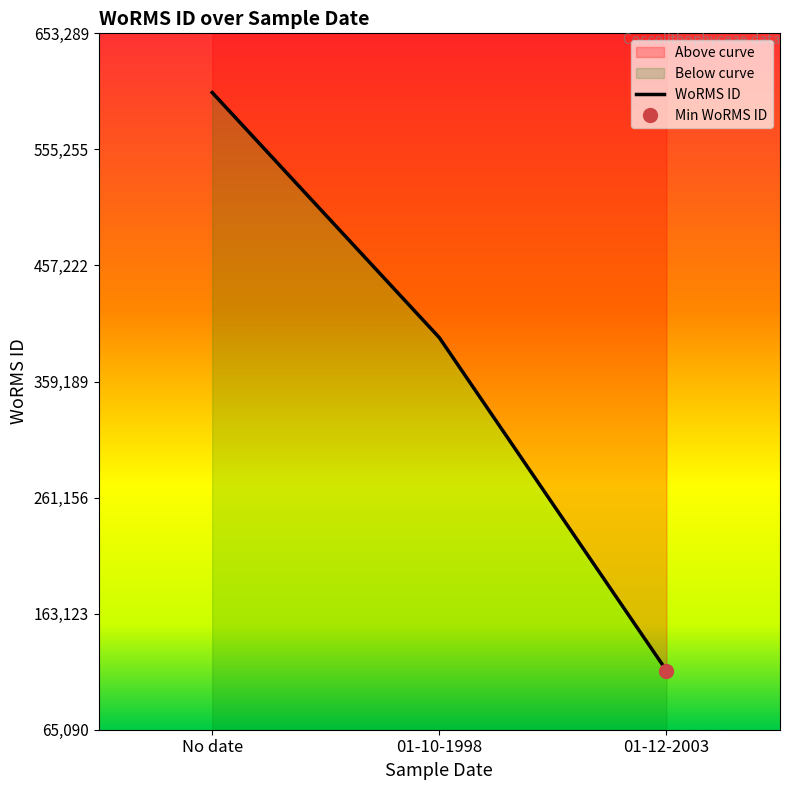

Is this an area chart (filled region under the line)?

No